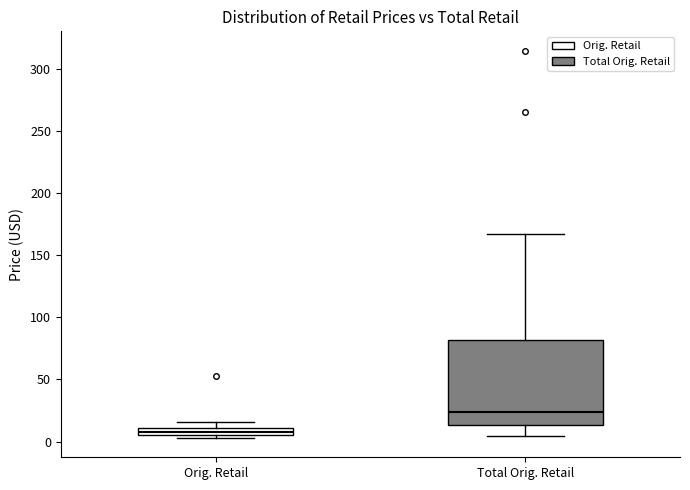

Which box is the tallest, from its lower edge to its upper edge?

Total Orig. Retail